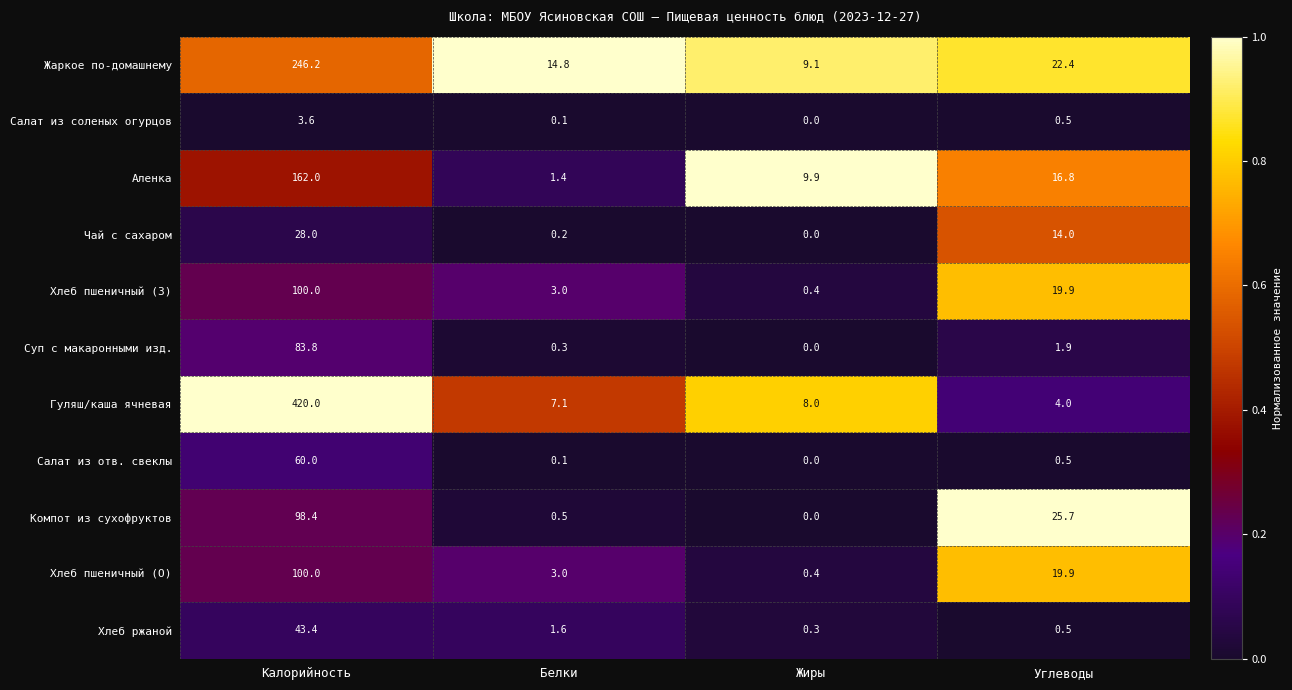

The Аленка series shows 5.7 at Углеводы. True or false?

False